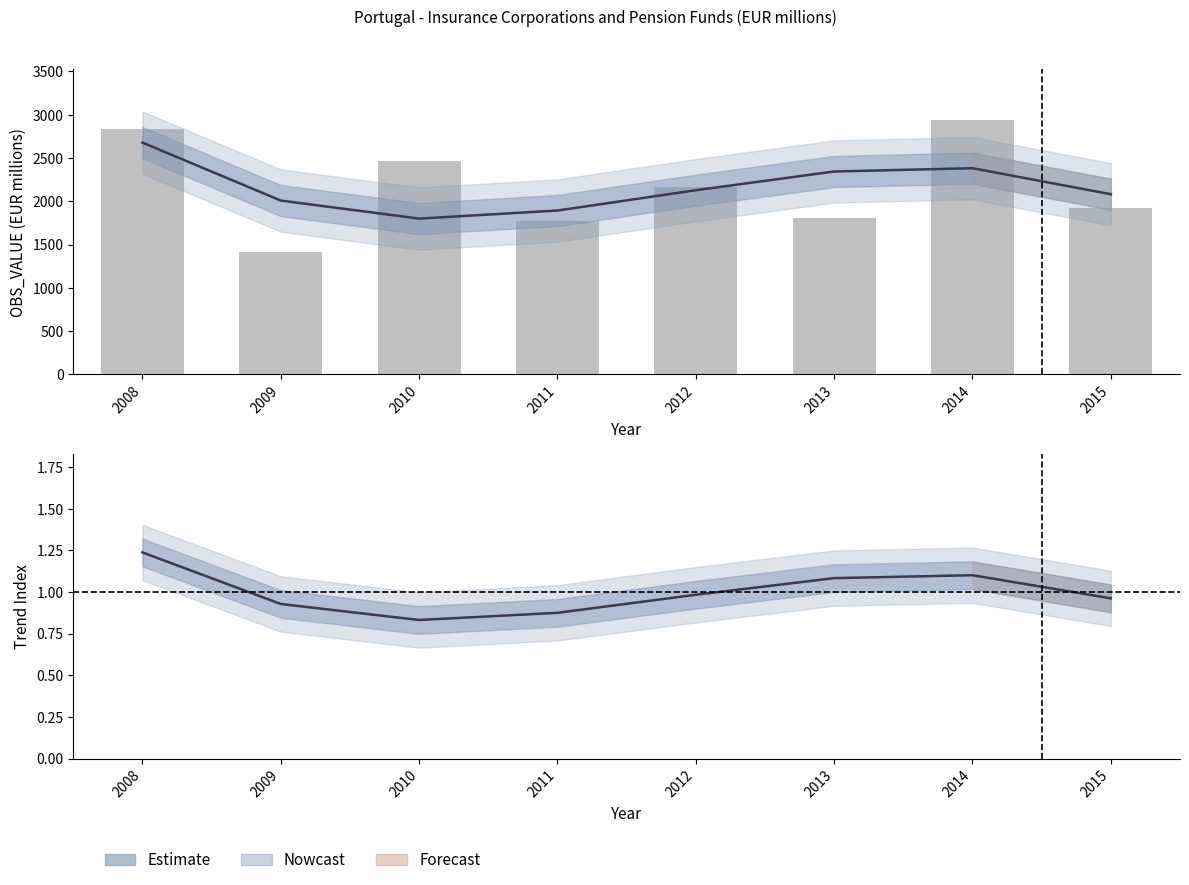

Reading left to right, extract all data points from this chart.

Estimate: 2678.4	2008.8	1800.5	1893.7	2128.4	2344.6	2382.5	2082.1
Daily values: 2840.0	1414.0	2469.0	1774.0	2163.0	1803.0	2936.0	1920.0